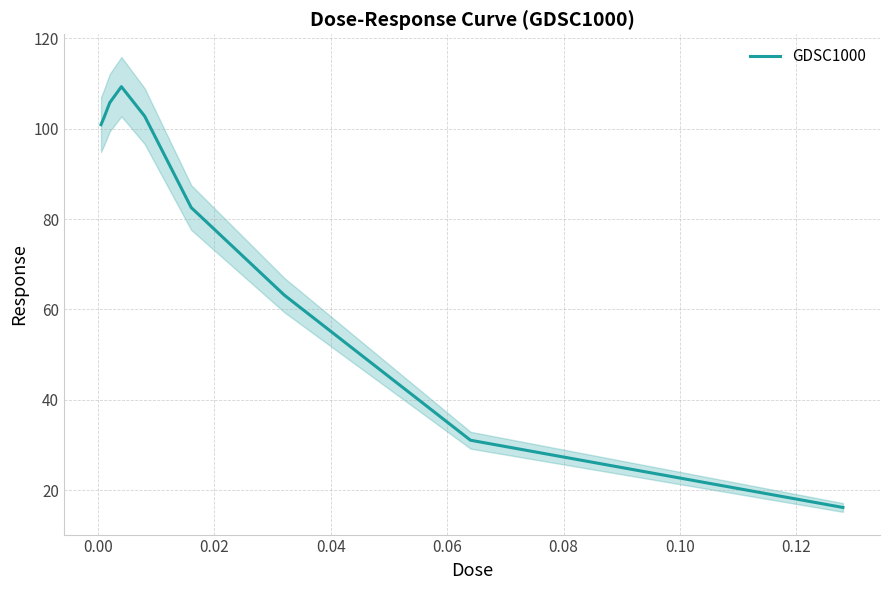

What is the difference between the maximum and second lowest values?

78.3